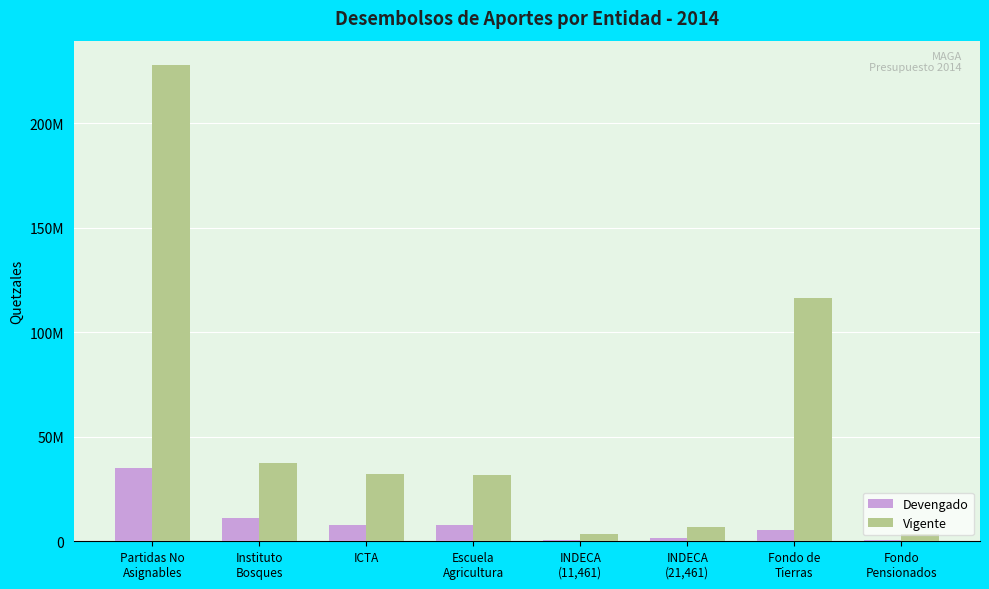

The Vigente series shows 44549823.9 at ICTA. True or false?

False